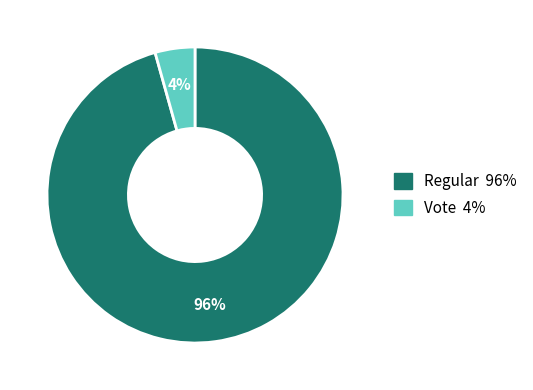

To the nearest percent, what percentage of the pie is Vote?

4%